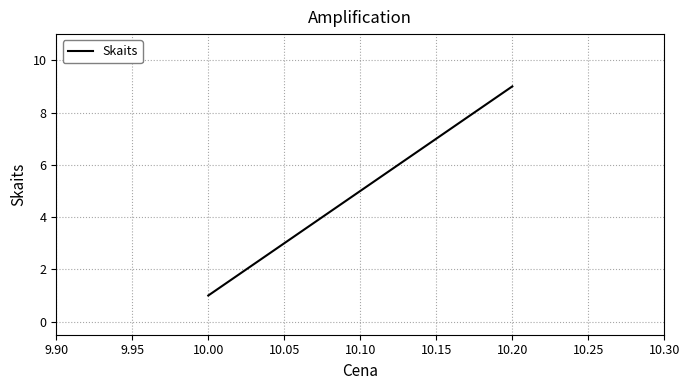

What is the minimum value shown in the chart?

1